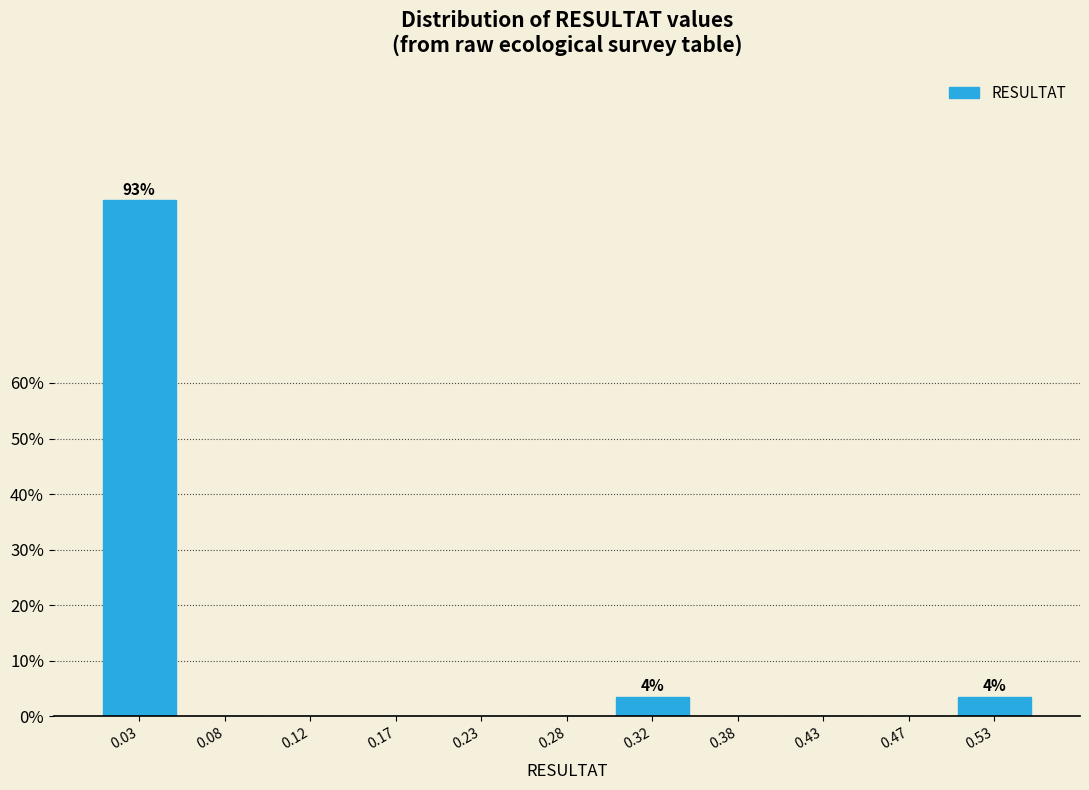

Reading left to right, extract all data points from this chart.

0.03=92.9	0.08=0.0	0.12=0.0	0.17=0.0	0.23=0.0	0.28=0.0	0.32=3.6	0.38=0.0	0.43=0.0	0.47=0.0	0.53=3.6